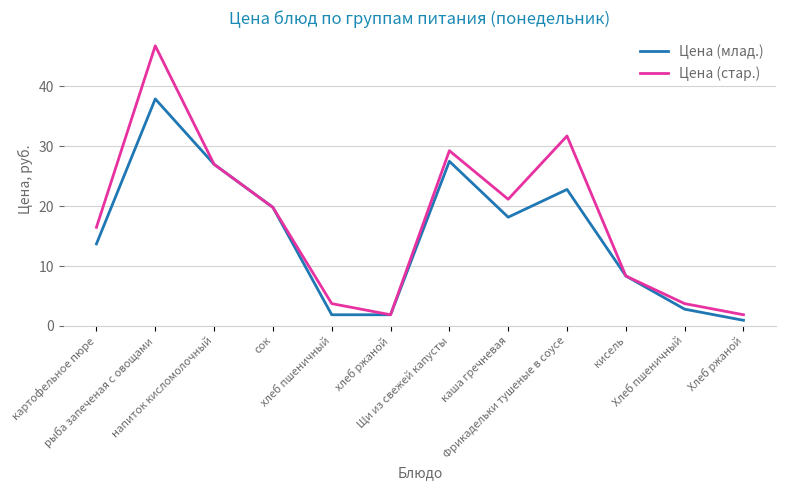

In Цена (стар.), how many points are lower than both neighbors (excluding endpoints)?

2